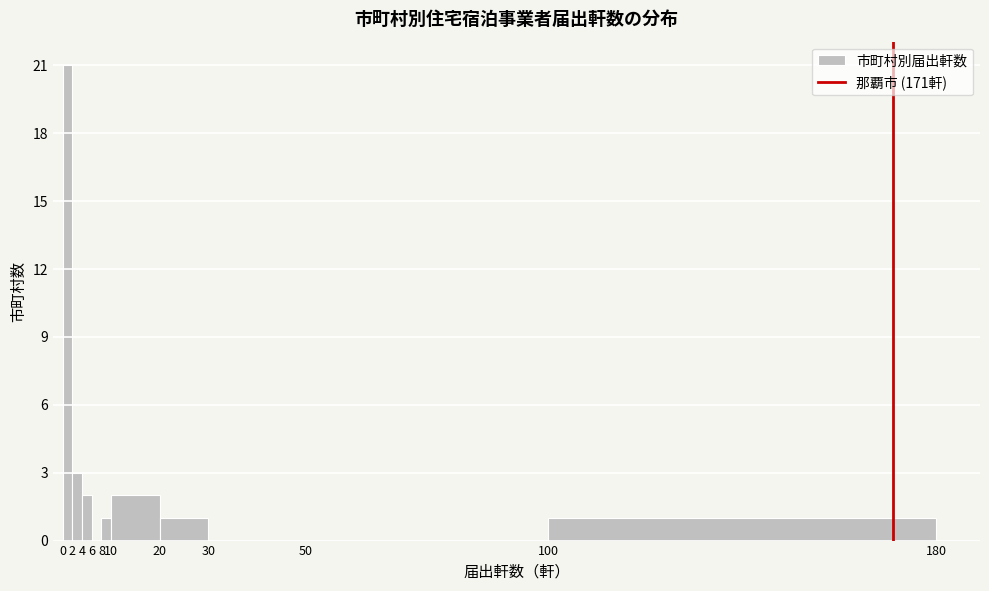

Reading left to right, transcribe this chart: for each bar, give the range it covers on the x-axis and its height. The values are not printed on the chart, so give them approximately, as read against the axis.

0 to 2: 21
2 to 4: 3
4 to 6: 2
6 to 8: 0
8 to 10: 1
10 to 20: 2
20 to 30: 1
30 to 50: 0
50 to 100: 0
100 to 180: 1